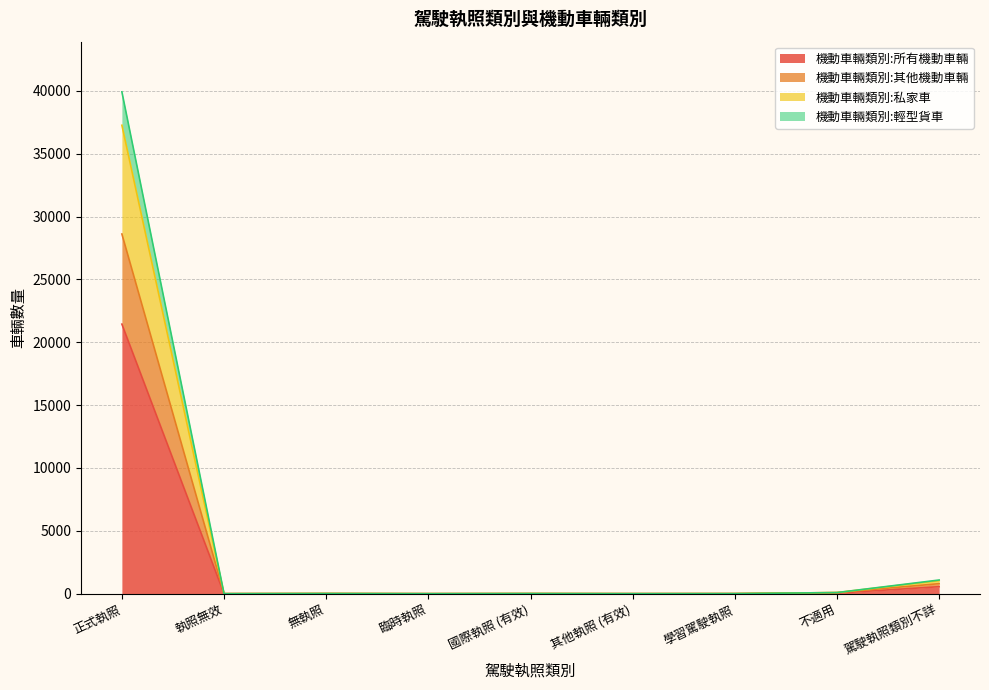

Which category has the highest value in the 機動車輛類別:輕型貨車 series?

正式執照